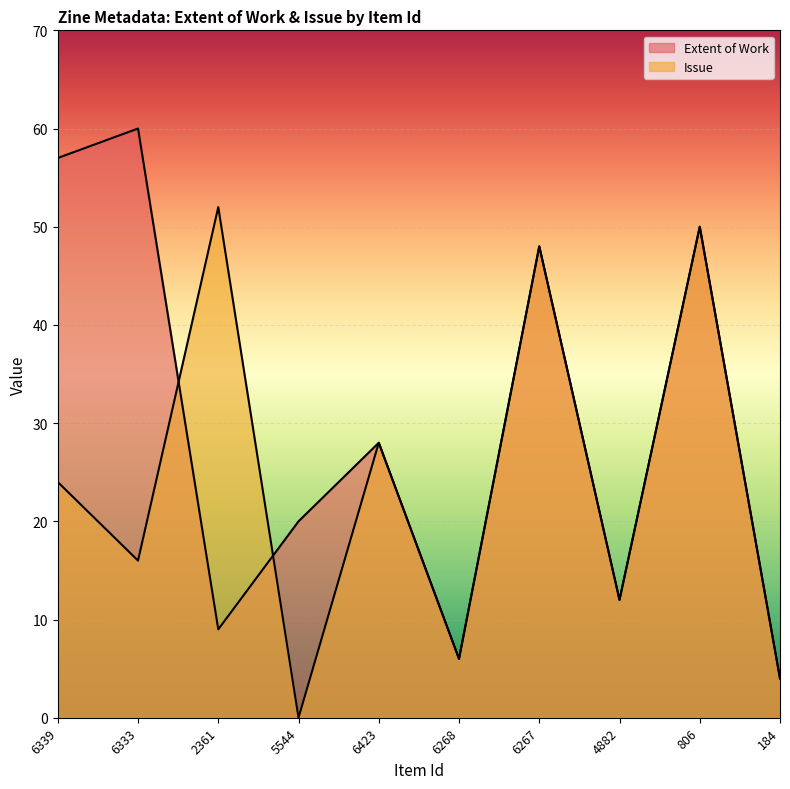

How many interior local peaks does the Extent of Work series have?

4